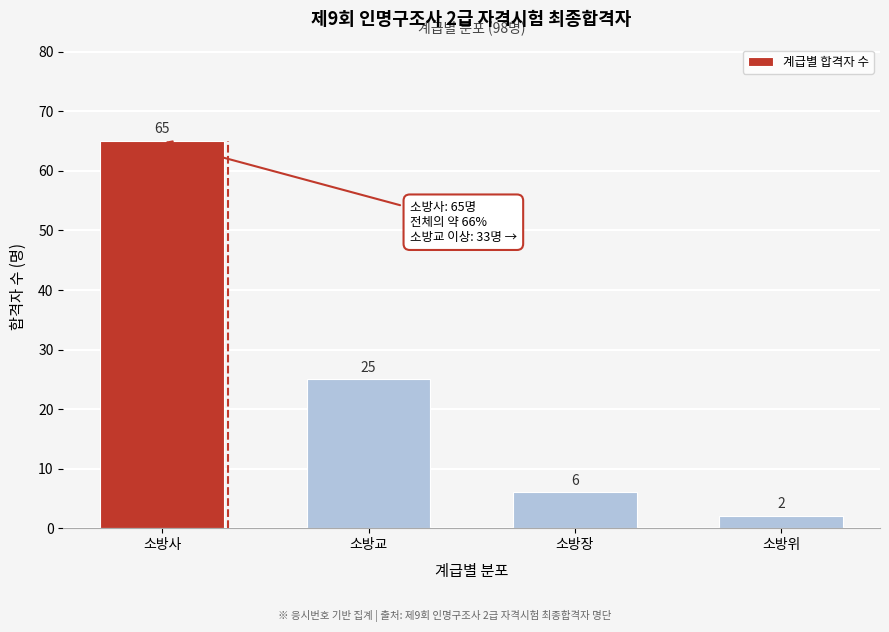

Reading left to right, what are all the values shown in this chart?

소방사=65	소방교=25	소방장=6	소방위=2